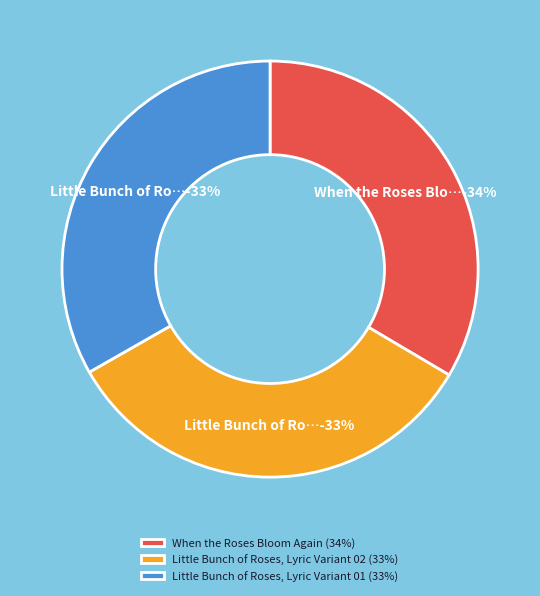

What is the ratio of the value at When the Roses Bloom Again to the value at Little Bunch of Roses, Lyric Variant 01?

1.0